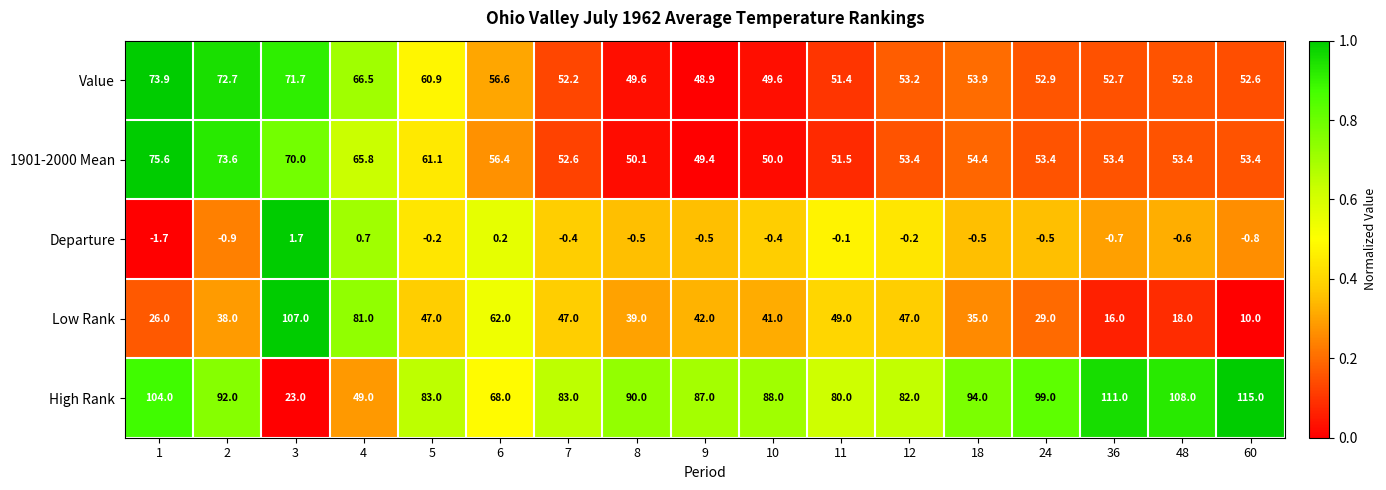

What is the total value across all series at 11?

231.8